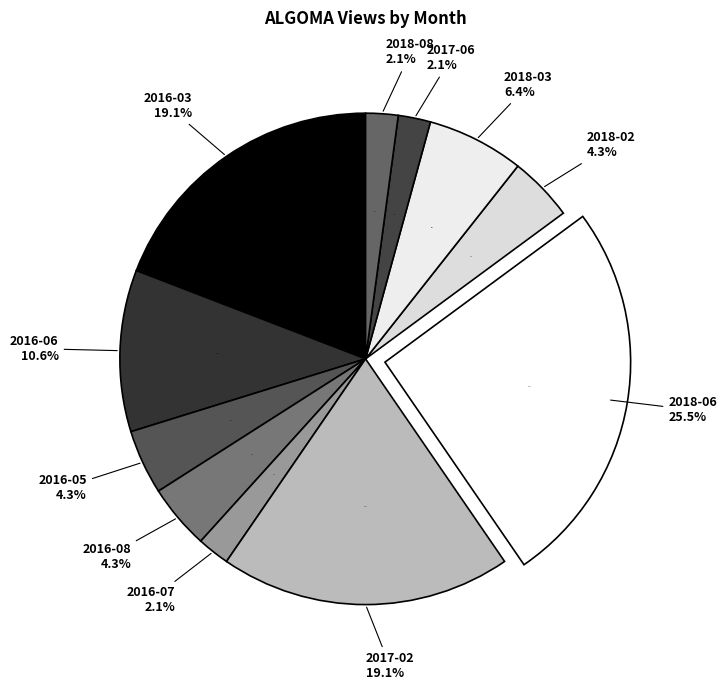

Count the number of slices in the pie.

11